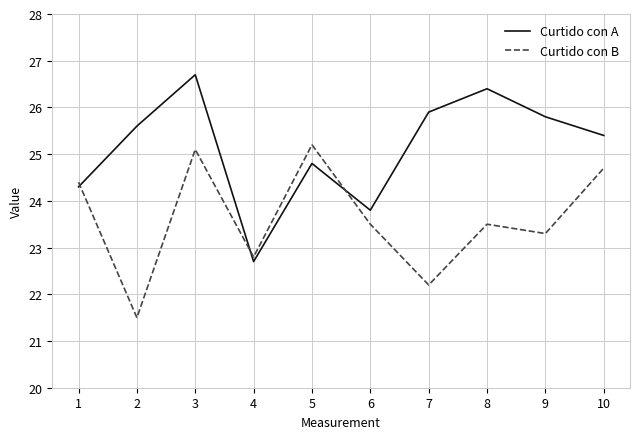

What is the sum of all Curtido con A values?

251.4